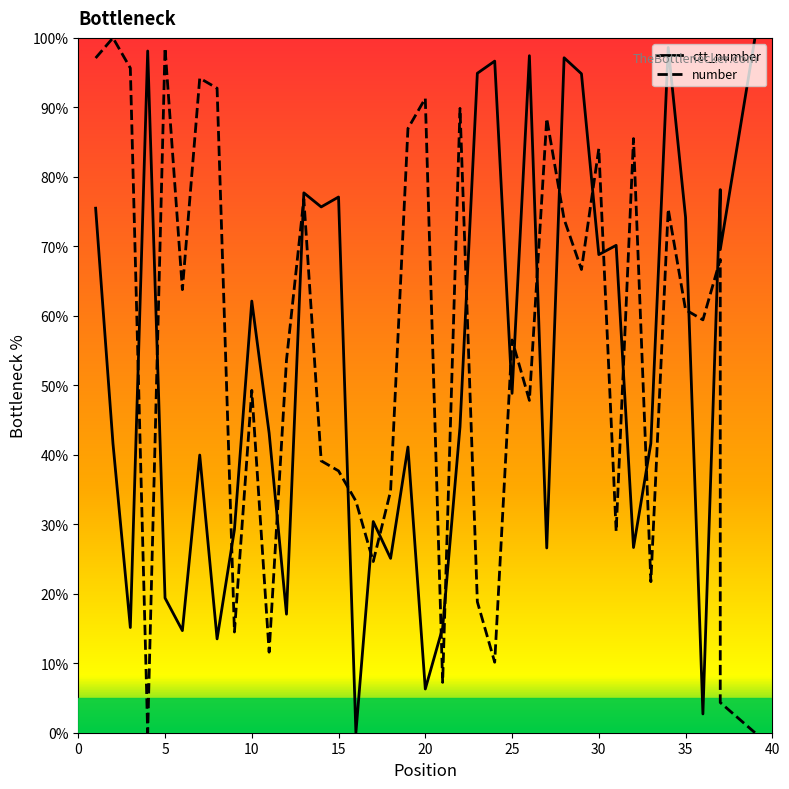

What is the average value of the number series?

55.0